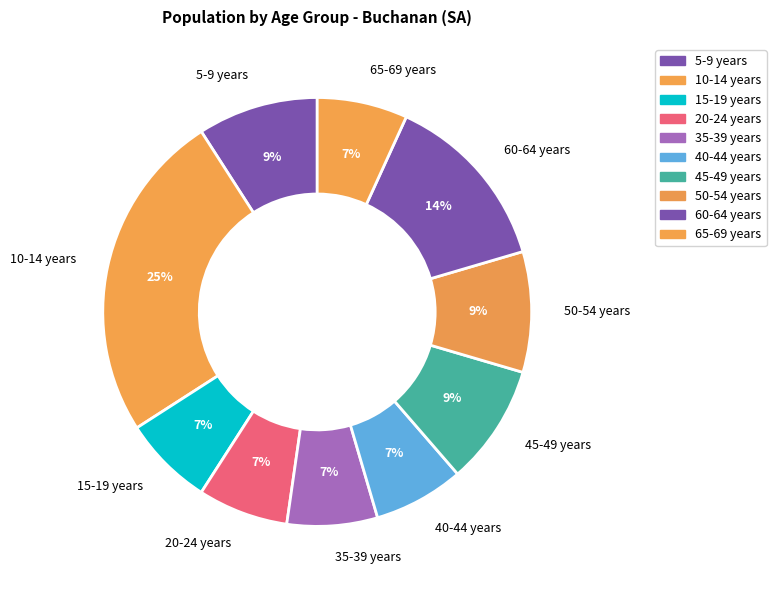

To the nearest percent, what percentage of the pie is 5-9 years?

9%